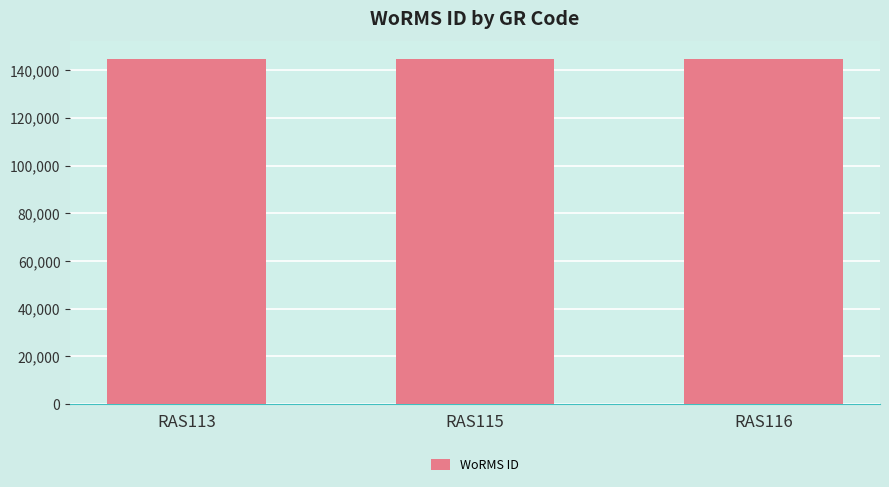

What is the sum of the values at RAS116 and RAS113?

289494